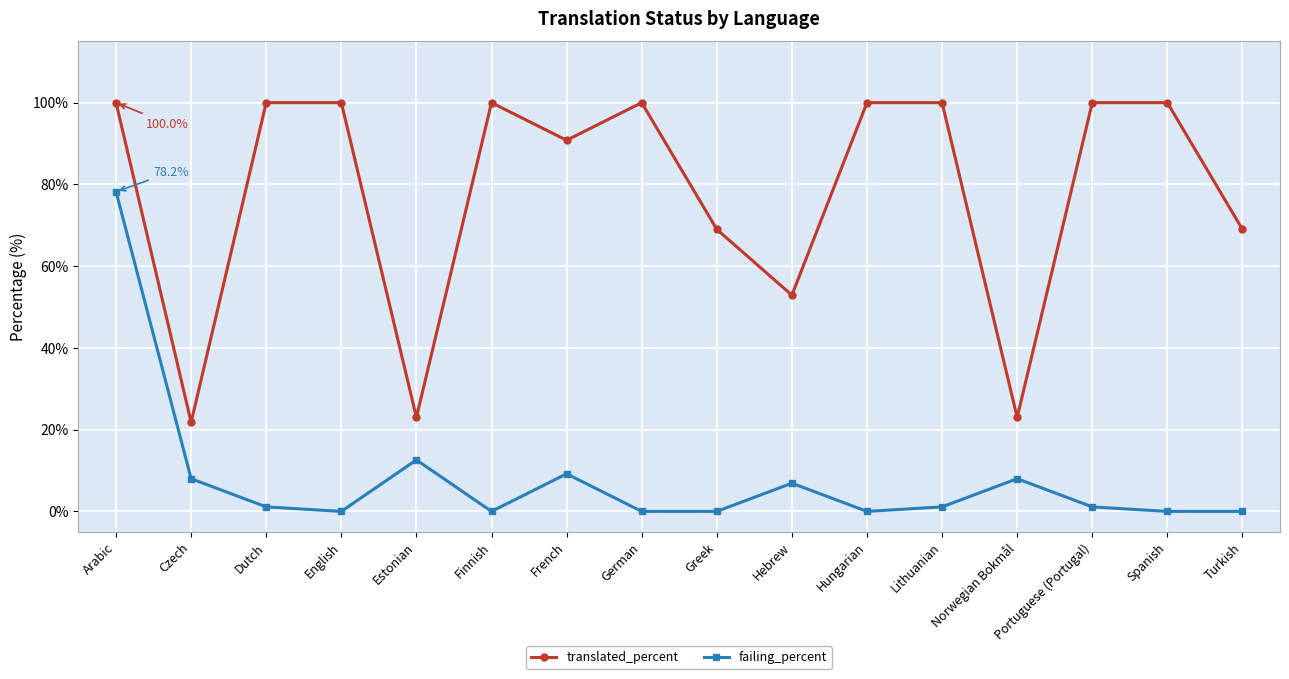

At Lithuanian, list the series in order from largest to smallest.

translated_percent, failing_percent